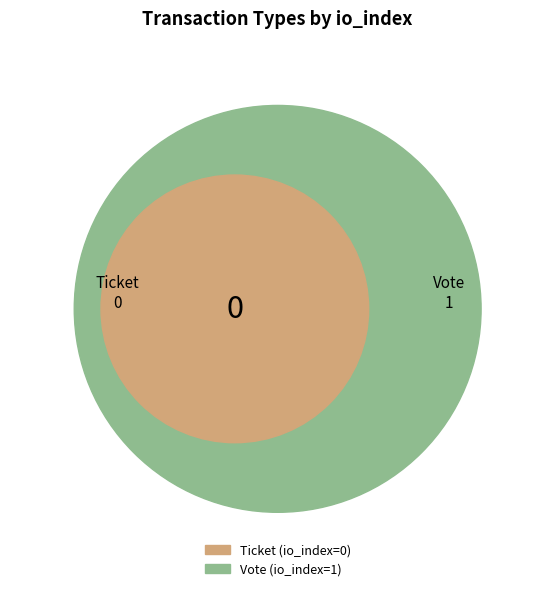

To the nearest percent, what is the combined percentage of Ticket and Vote?

100%